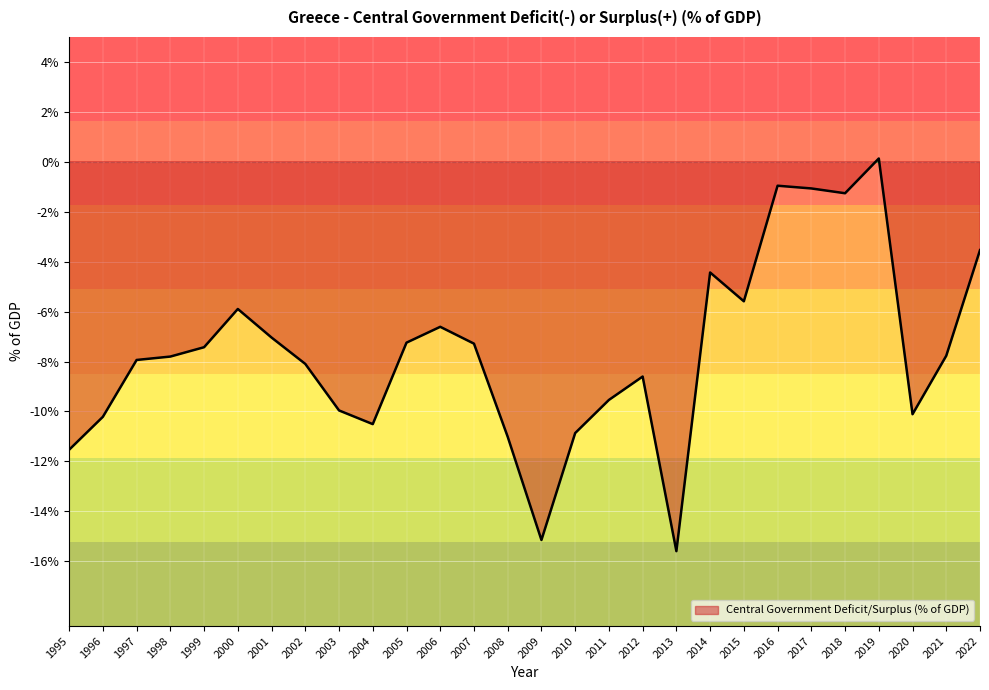

What is the value of the 19th point from the left?

-15.6